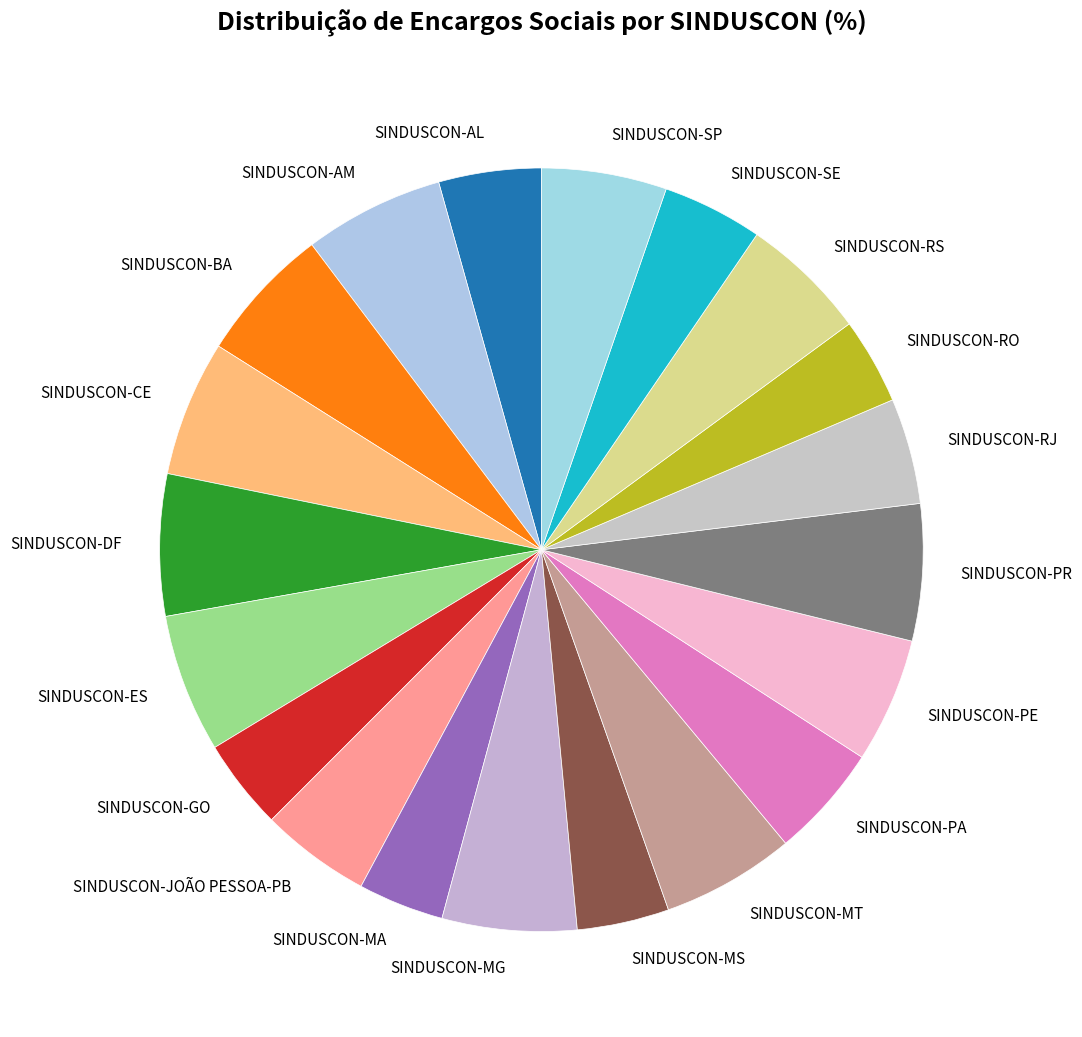

Does SINDUSCON-JOÃO PESSOA-PB represent more than half of the total?

No